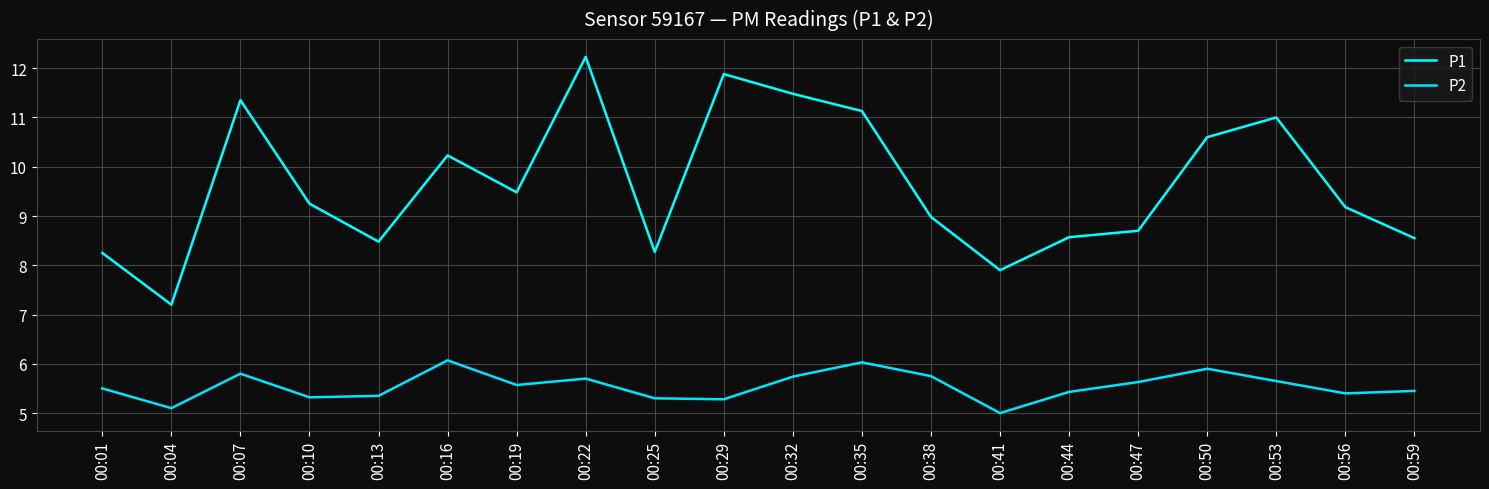

True or false: P2 and P1 cross at least once.

False